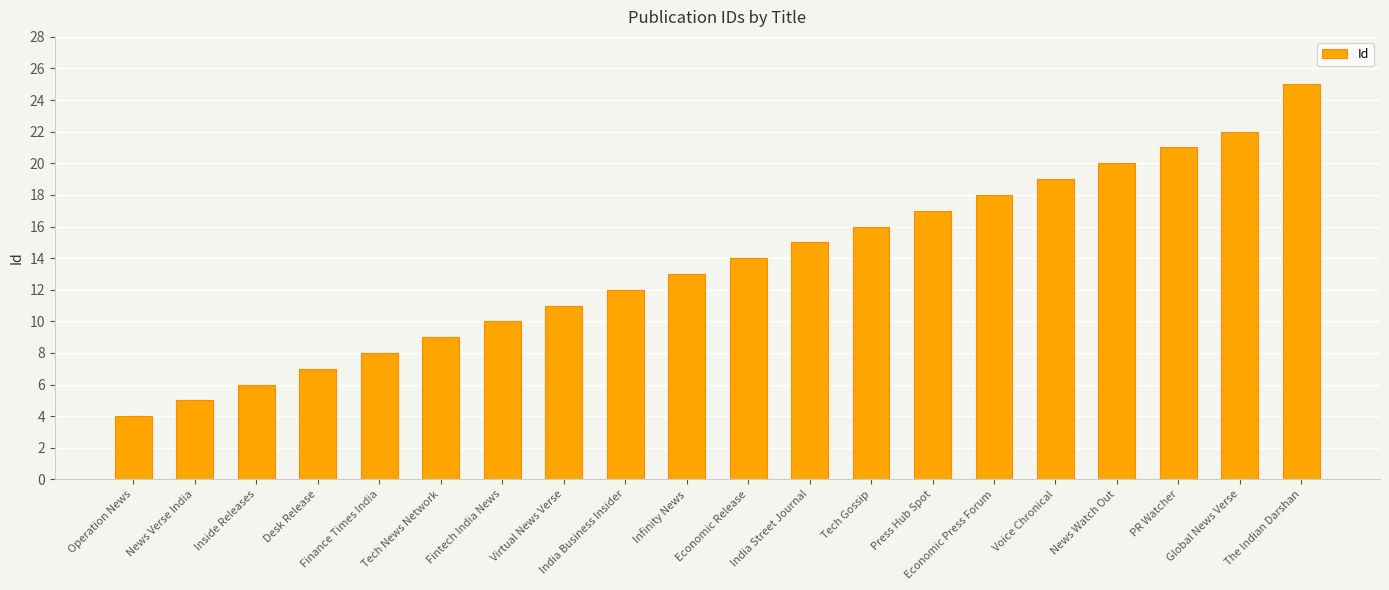

What is the label of the 11th bar from the left?

Economic Release